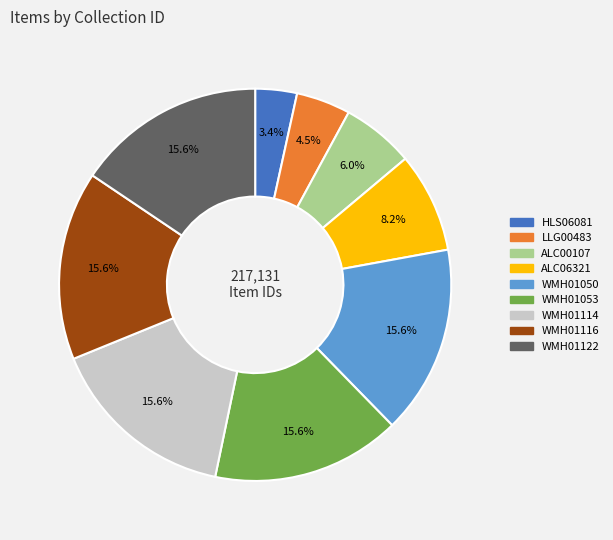

Does WMH01053 account for over 50% of the chart?

No